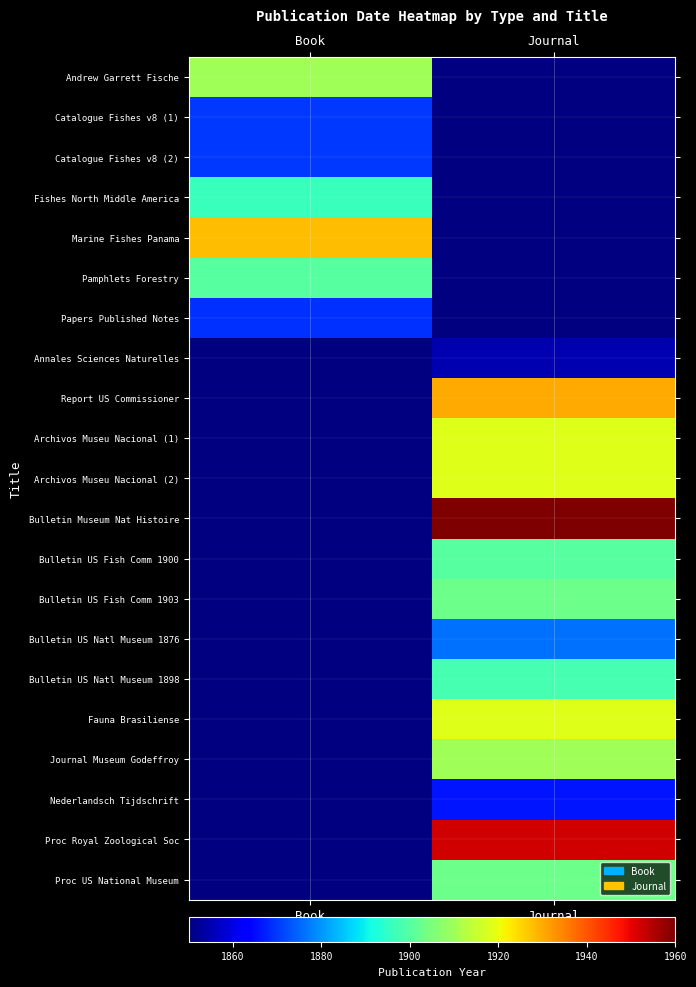

How many values in Fauna Brasiliense are above zero?

1